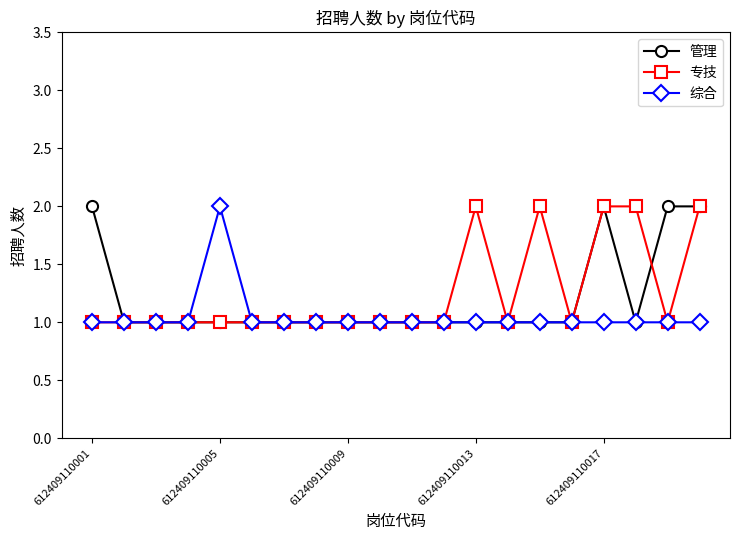

What is the value of the 专技 point at the 8th from the left?

1